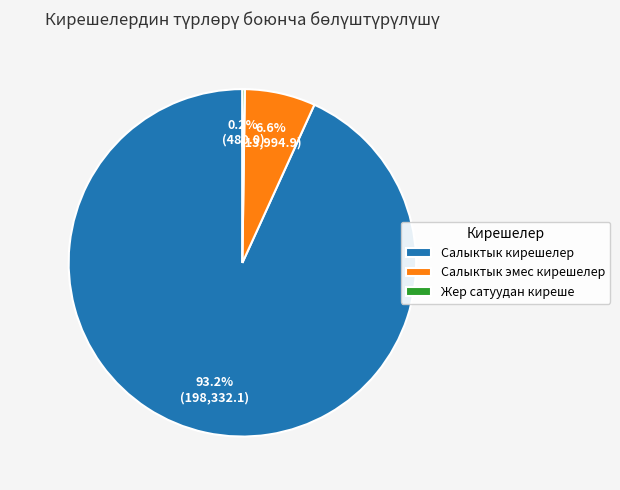

Which category has the biggest portion of the pie?

Салыктык кирешелер